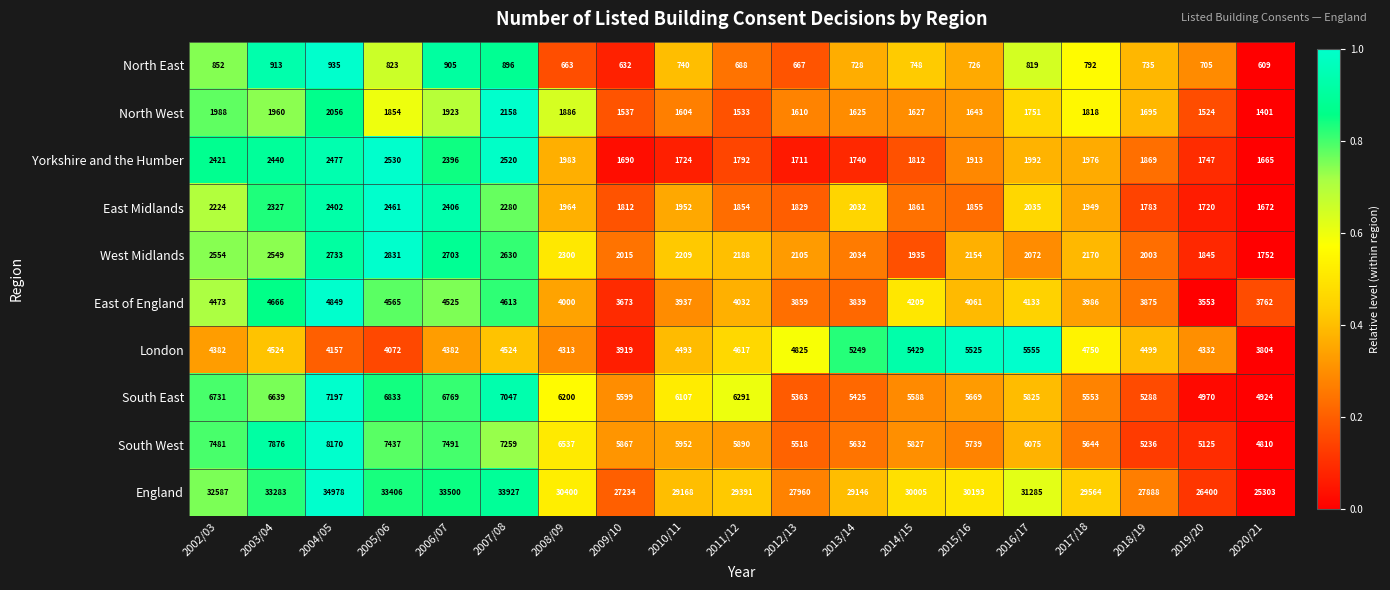

How many data points does each series have?

19